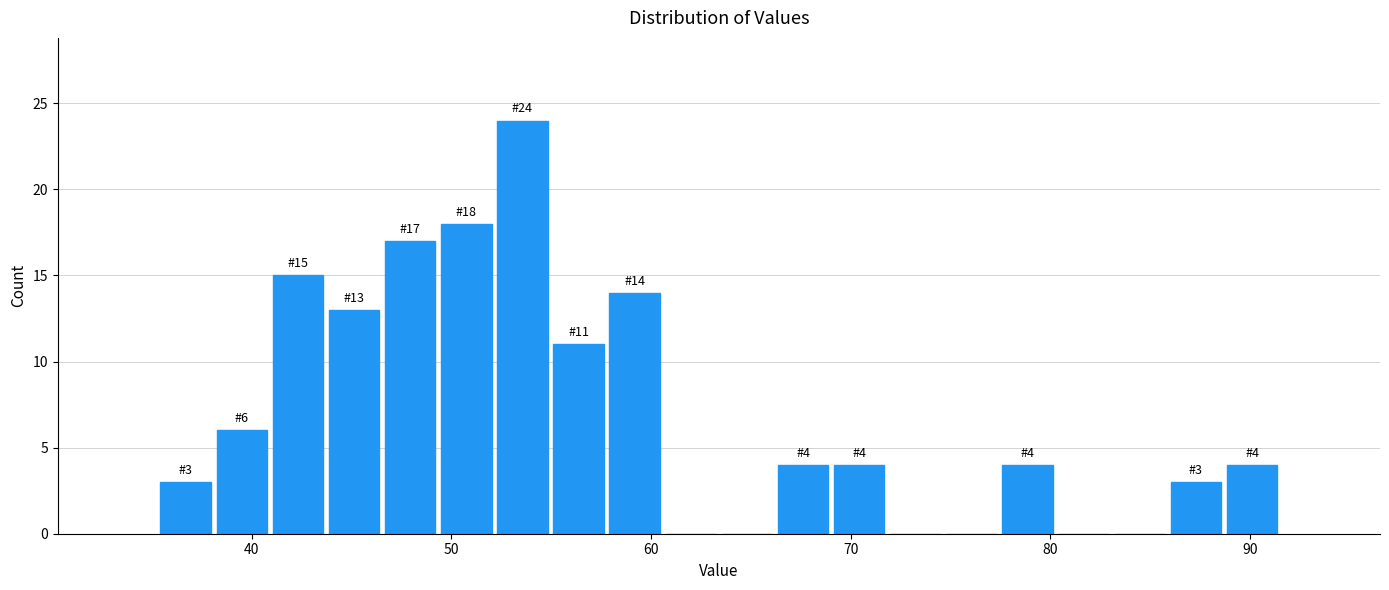

Around what value on the x-axis is the tallest bar? Give the approximate position of its centre, as read against the axis.

54